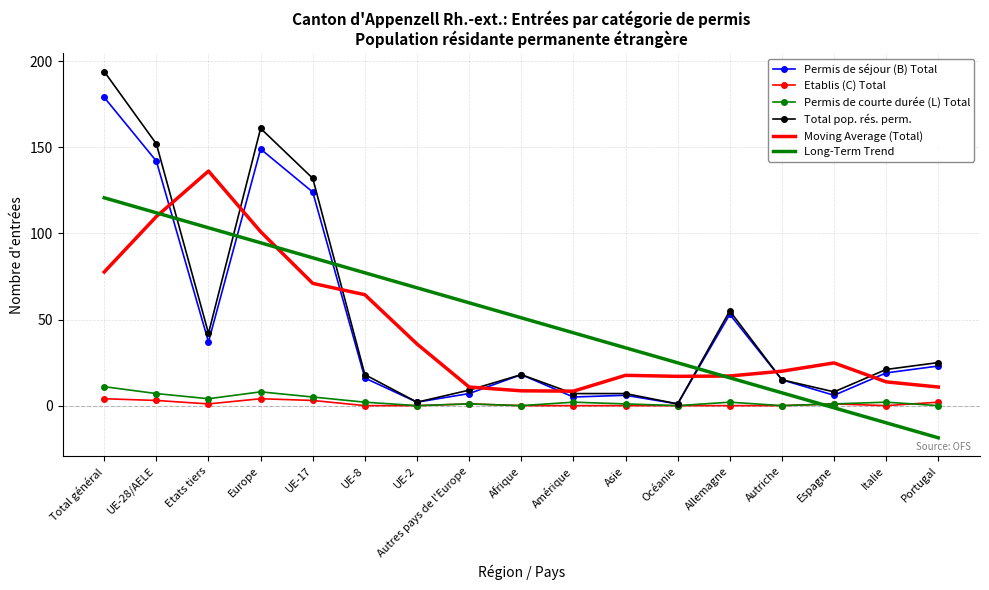

What is the minimum value for Long-Term Trend?

-18.7